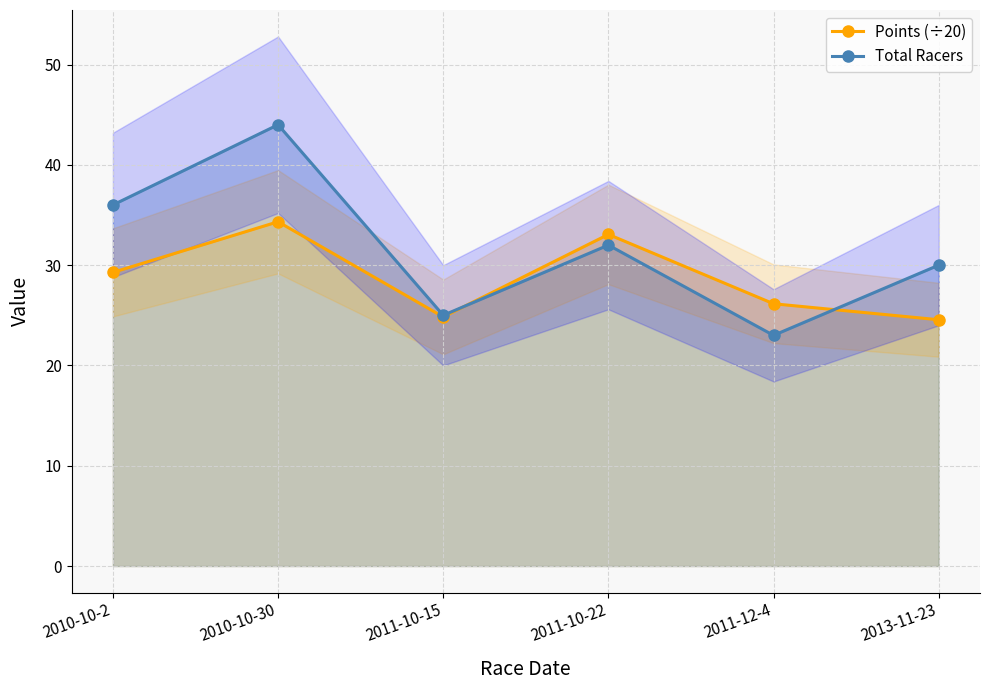

How many values in the Points (÷20) series exceed 29?

3